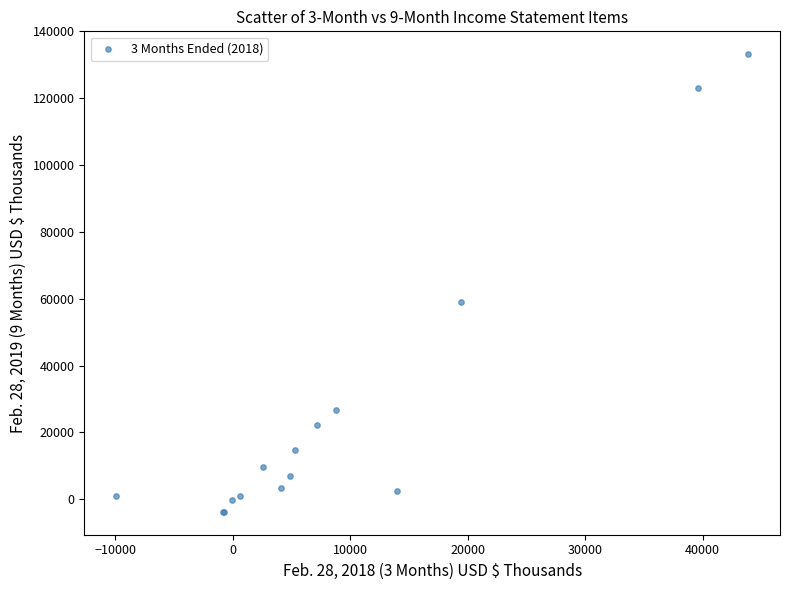

What Y value in the scatter plot is closest to 64706?

59115